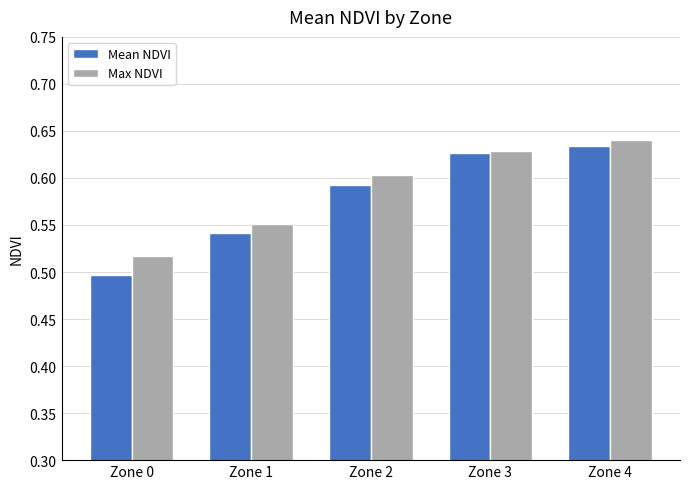

The Mean NDVI series shows 0.6 at Zone 2. True or false?

True